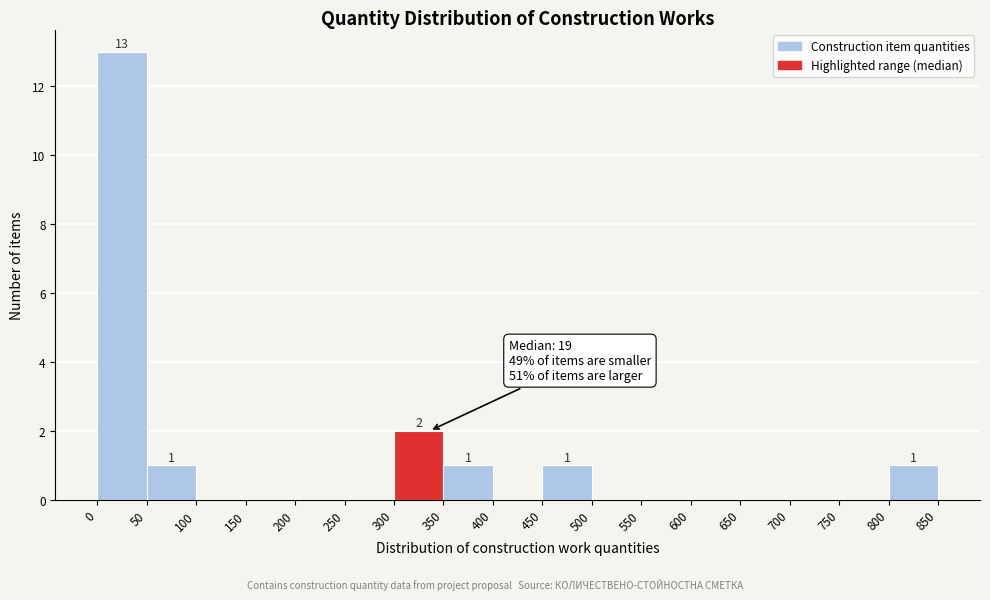

Which range on the x-axis has the tallest bar?

0 to 50